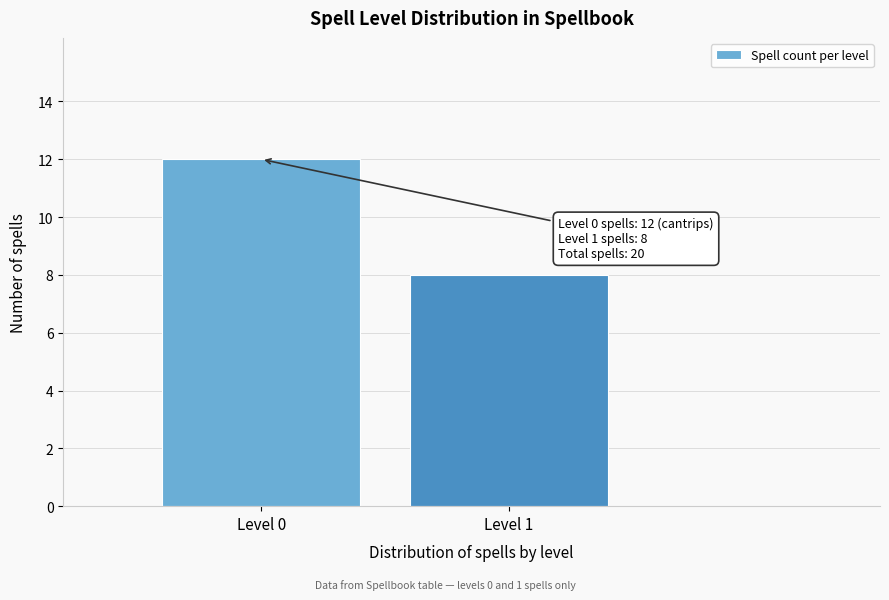

Reading left to right, what are all the values shown in this chart?

Level 0=12	Level 1=8